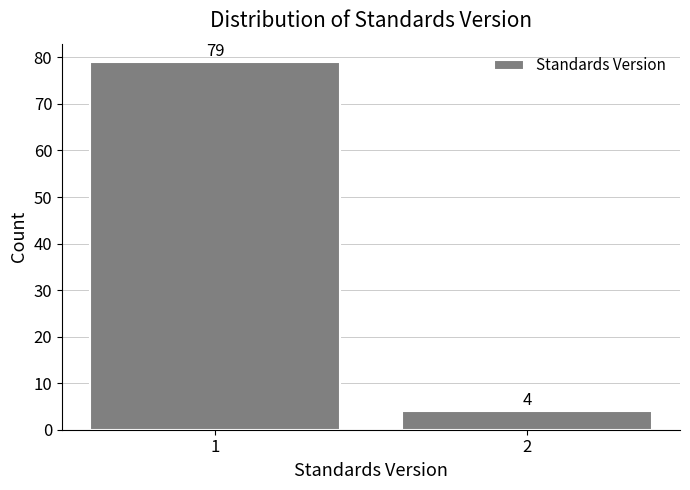

Reading right to left, extract all data points from this chart.

2=4	1=79